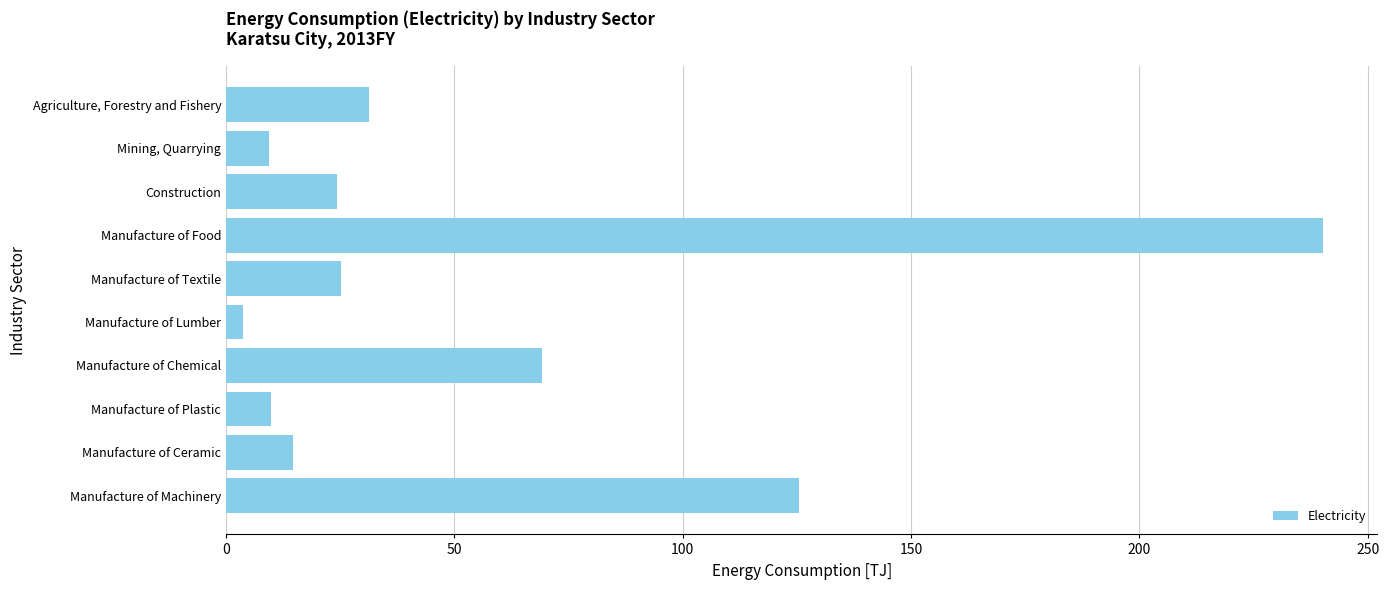

Which category has the highest value across all series?

Manufacture of Food